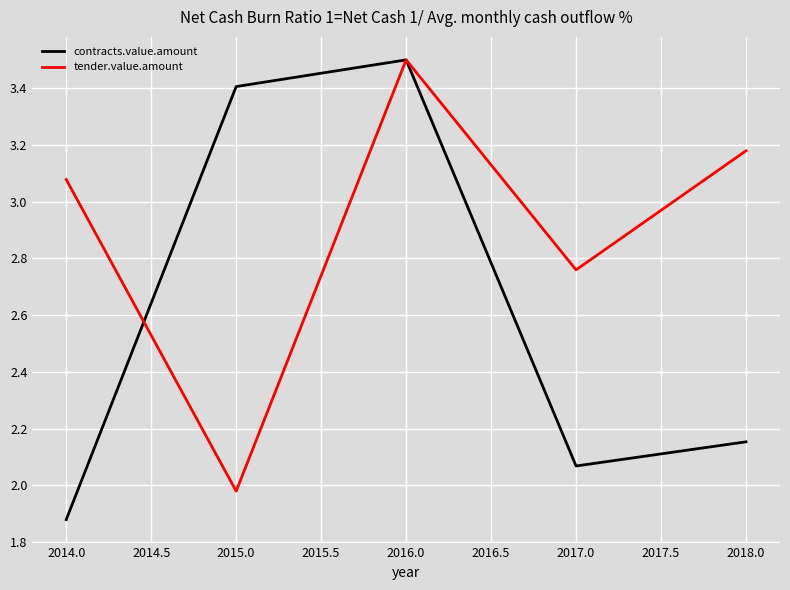

True or false: contracts.value.amount has more than 2 points higher than both neighbors.

False